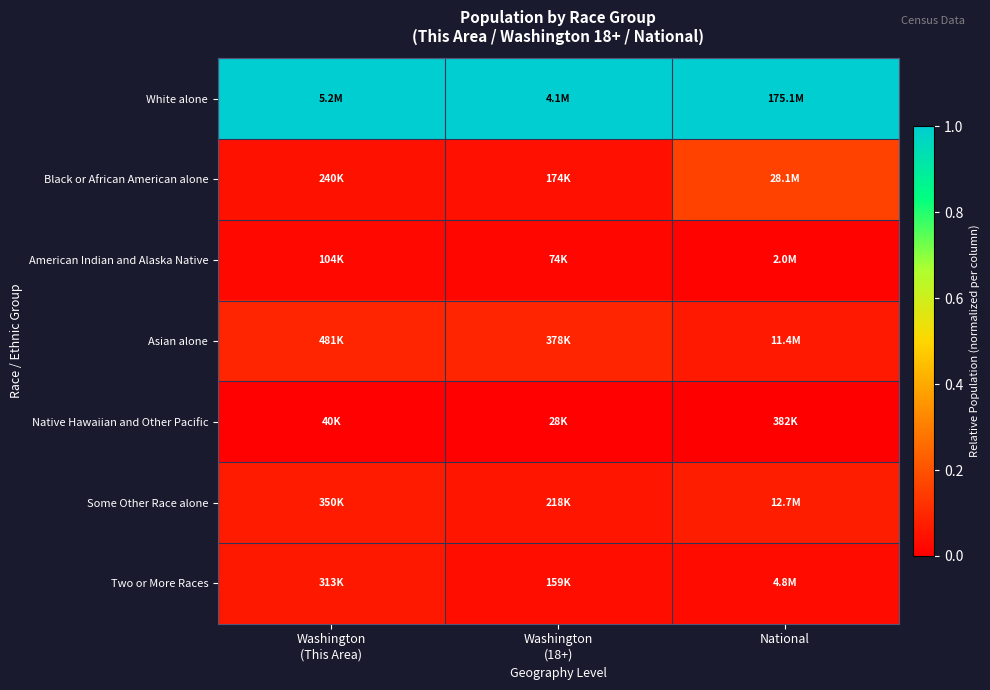

What is the total value across all series at Washington
(18+)?

1.3